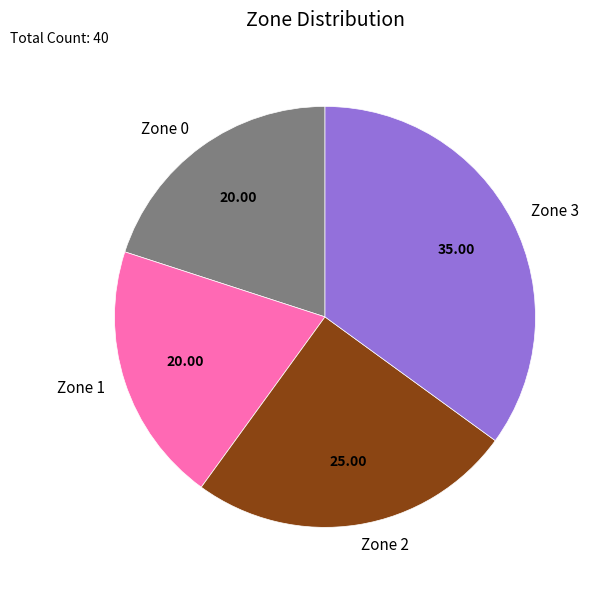

What is the largest slice in the pie chart?

Zone 3